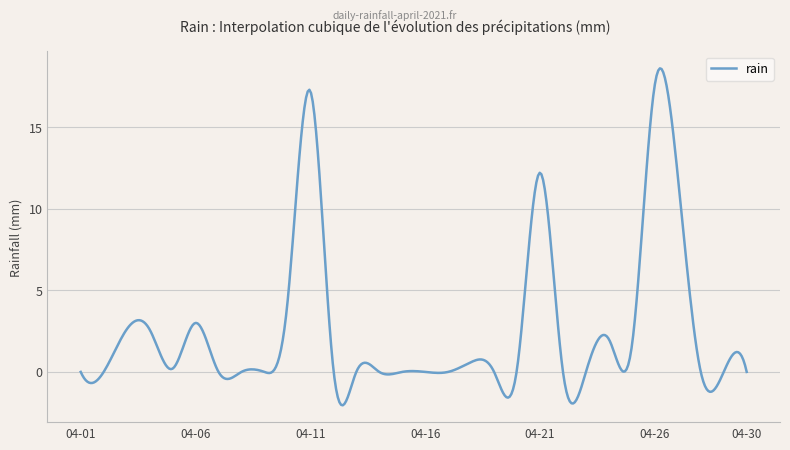

What is the maximum value shown in the chart?

18.6